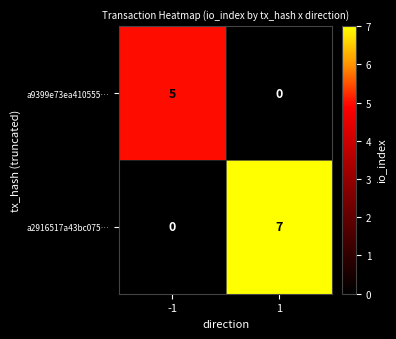

Which series has the largest total across all categories?

a2916517a43bc075…